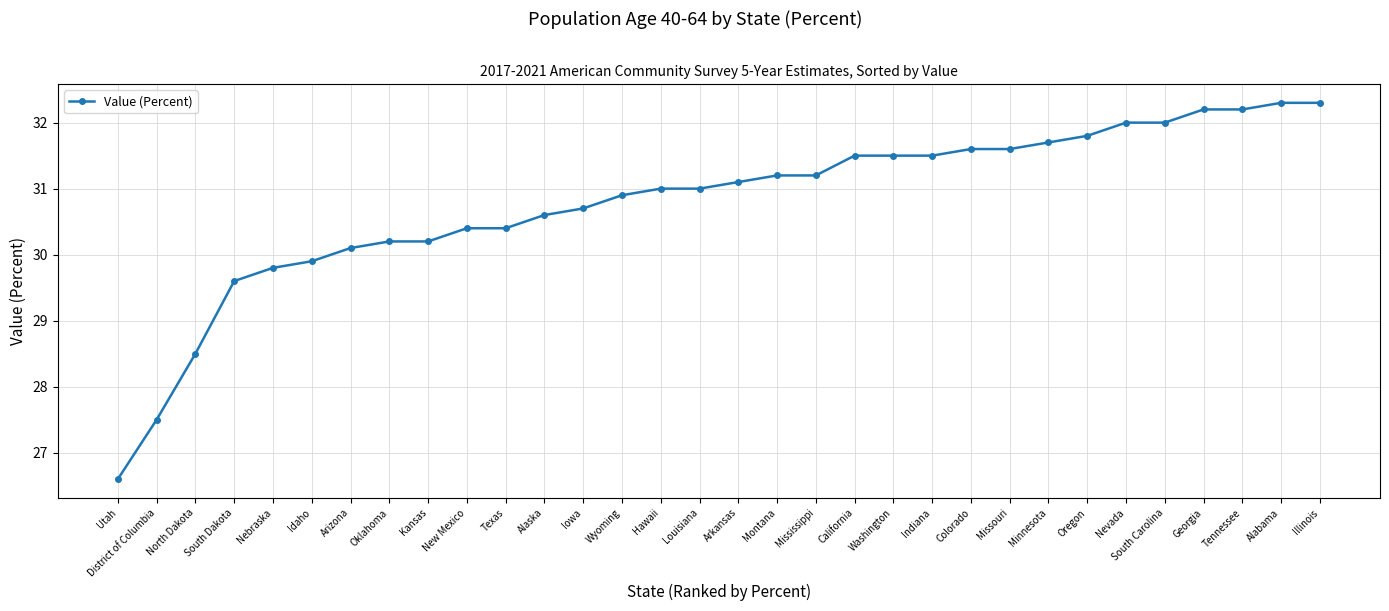

What is the label of the 2nd point from the right?

Alabama